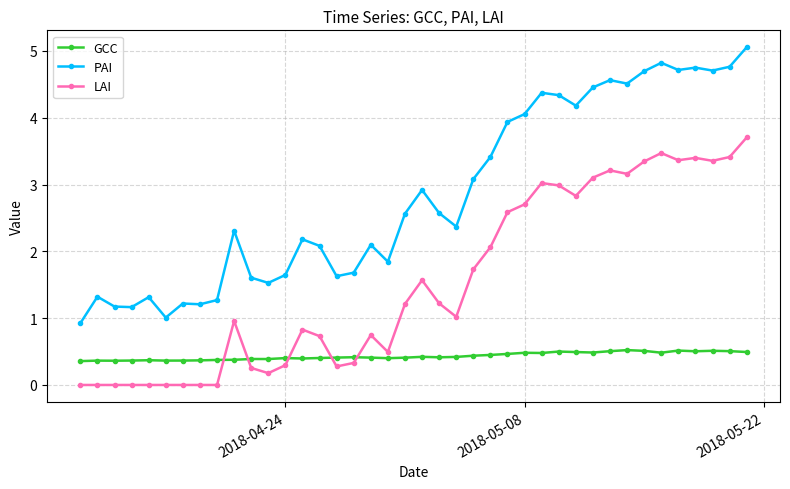

What is the difference between the maximum and minimum values in the PAI series?

4.1